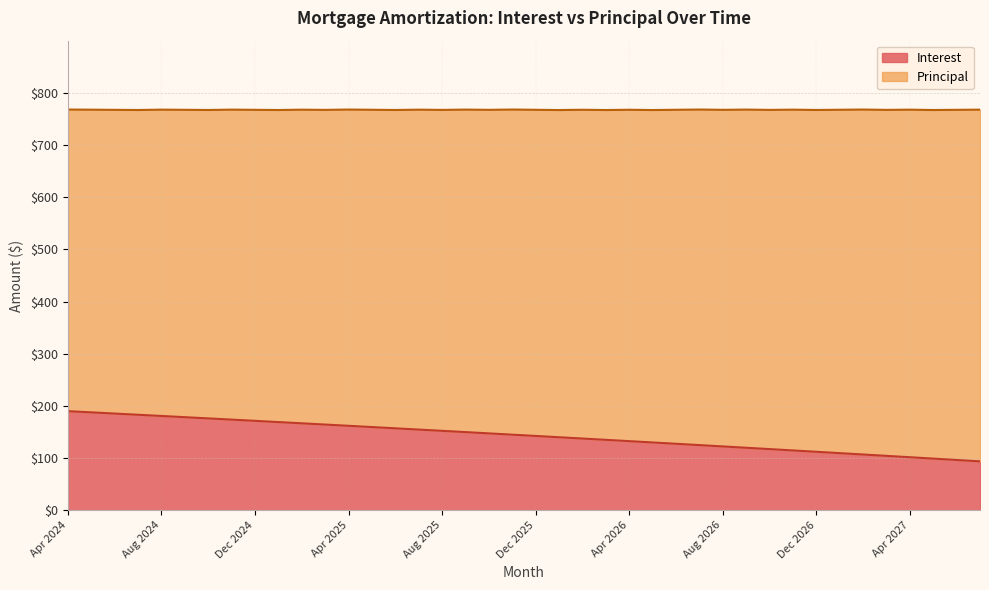

Reading left to right, extract all data points from this chart.

190.0	187.7	185.4	183.1	180.8	178.5	176.2	173.8	171.5	169.1	166.8	164.4	162.0	159.6	157.2	154.8	152.3	149.9	147.5	145.0	142.5	140.1	137.6	135.1	132.6	130.1	127.5	125.0	122.5	119.9	117.3	114.8	112.2	109.6	107.0	104.4	101.8	99.1	96.5	93.8